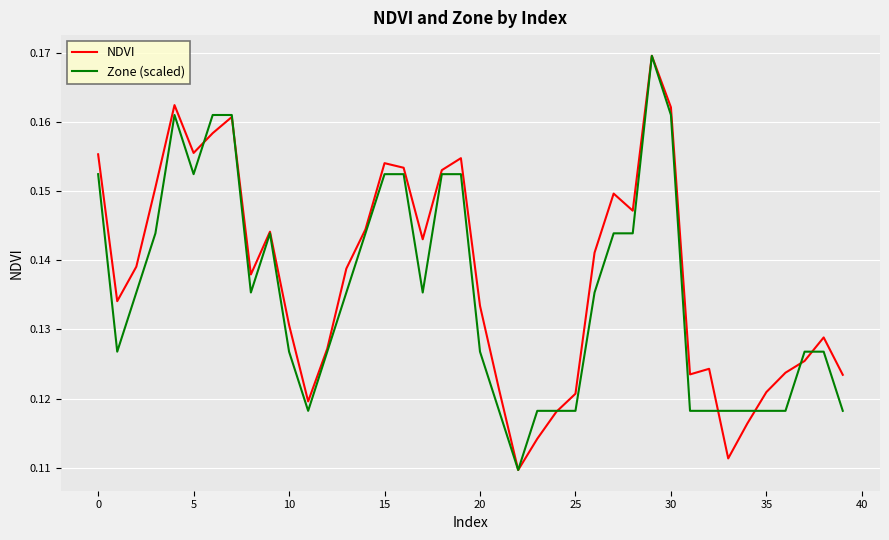

Reading left to right, extract all data points from this chart.

NDVI: 0.2	0.1	0.1	0.2	0.2	0.2	0.2	0.2	0.1	0.1	0.1	0.1	0.1	0.1	0.1	0.2	0.2	0.1	0.2	0.2	0.1	0.1	0.1	0.1	0.1	0.1	0.1	0.1	0.1	0.2	0.2	0.1	0.1	0.1	0.1	0.1	0.1	0.1	0.1	0.1
Zone (scaled): 0.2	0.1	0.1	0.1	0.2	0.2	0.2	0.2	0.1	0.1	0.1	0.1	0.1	0.1	0.1	0.2	0.2	0.1	0.2	0.2	0.1	0.1	0.1	0.1	0.1	0.1	0.1	0.1	0.1	0.2	0.2	0.1	0.1	0.1	0.1	0.1	0.1	0.1	0.1	0.1